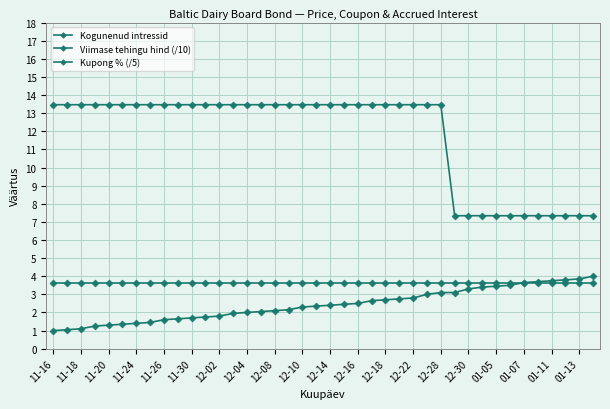

Count the number of data series in this chart.

3